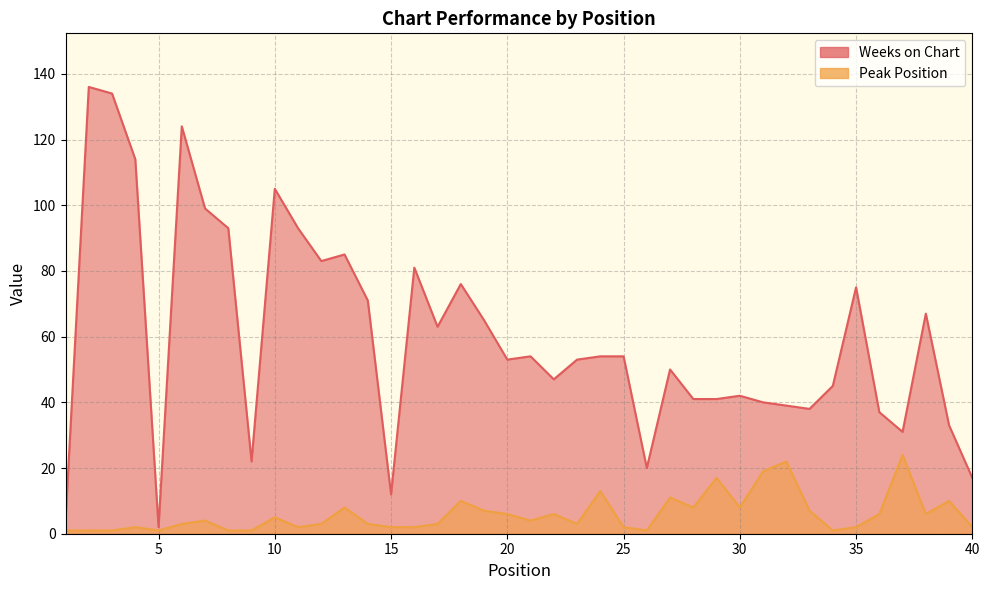

Where is the first local maximum for Weeks on Chart?

2